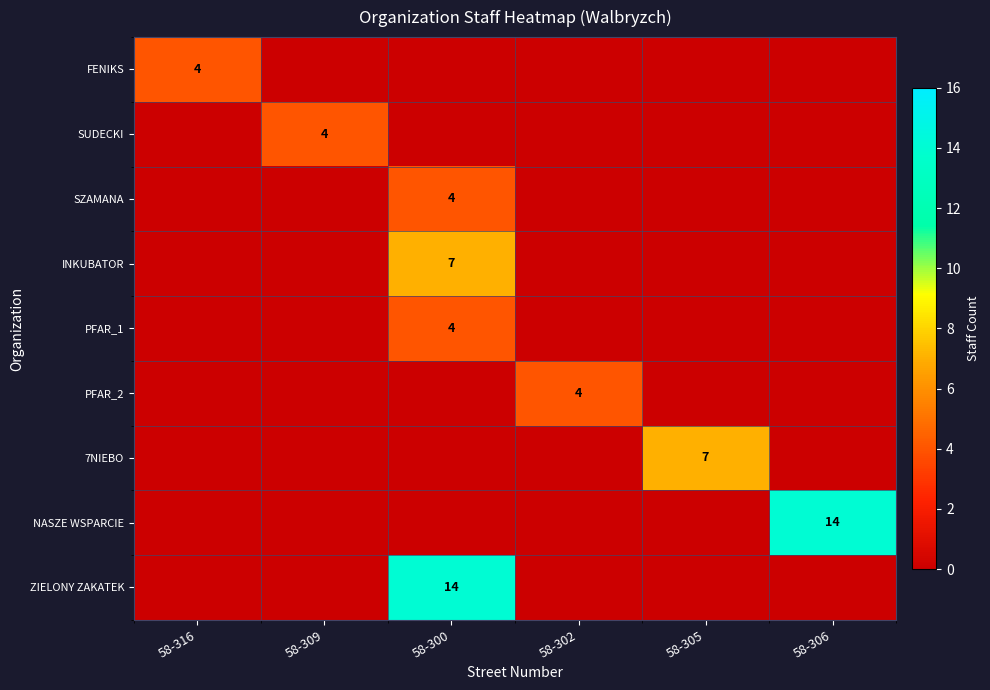

Is it true that ZIELONY ZAKATEK equals 14 at 58-300?

True